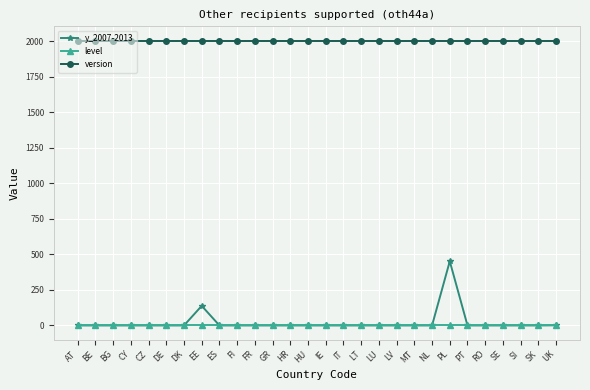

The value of y_2007-2013 at FI is 170. True or false?

False